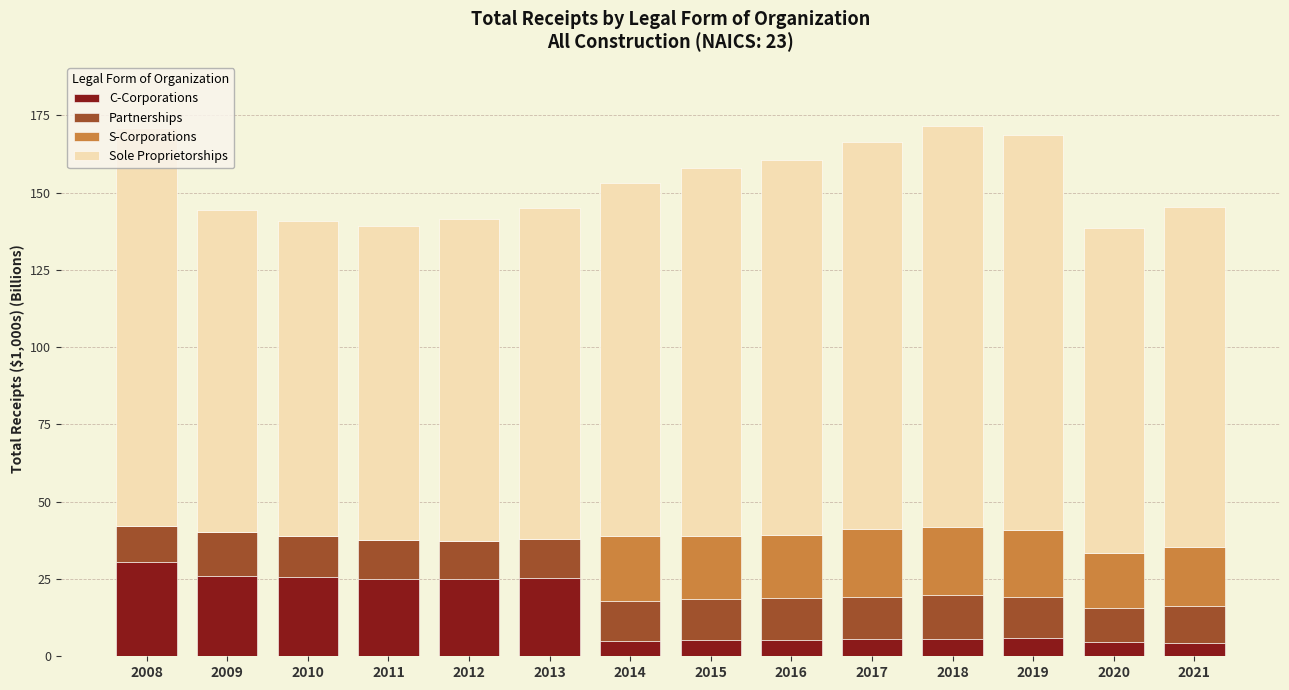

What is the total value across all series at 2016?

160.7